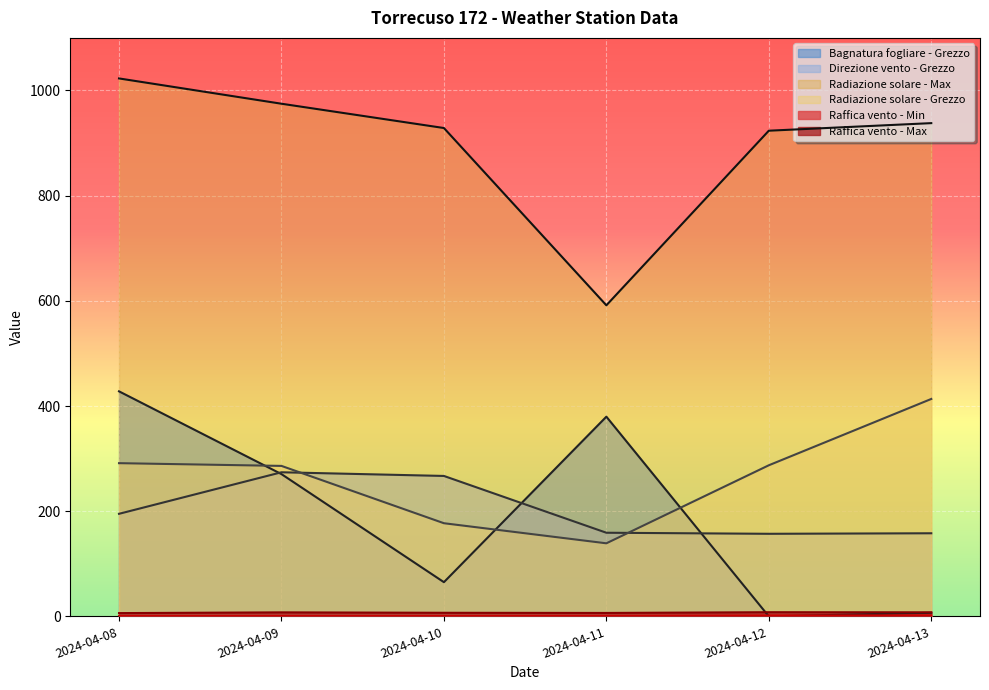

Where is Radiazione solare - Max nearest to the value 807?

2024-04-12